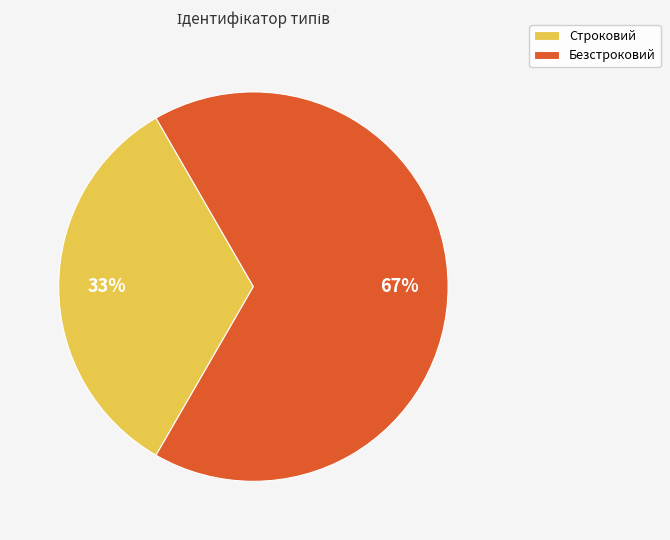

Combined, do Безстроковий and Строковий account for over 50%?

Yes